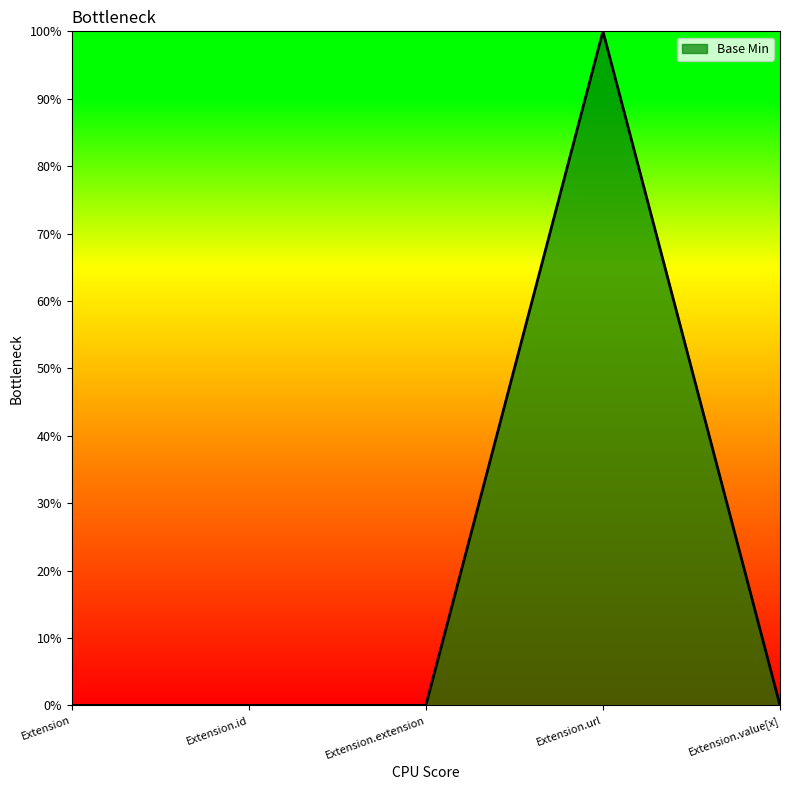

Rank the categories by value from lowest to highest.

Extension, Extension.id, Extension.extension, Extension.value[x], Extension.url